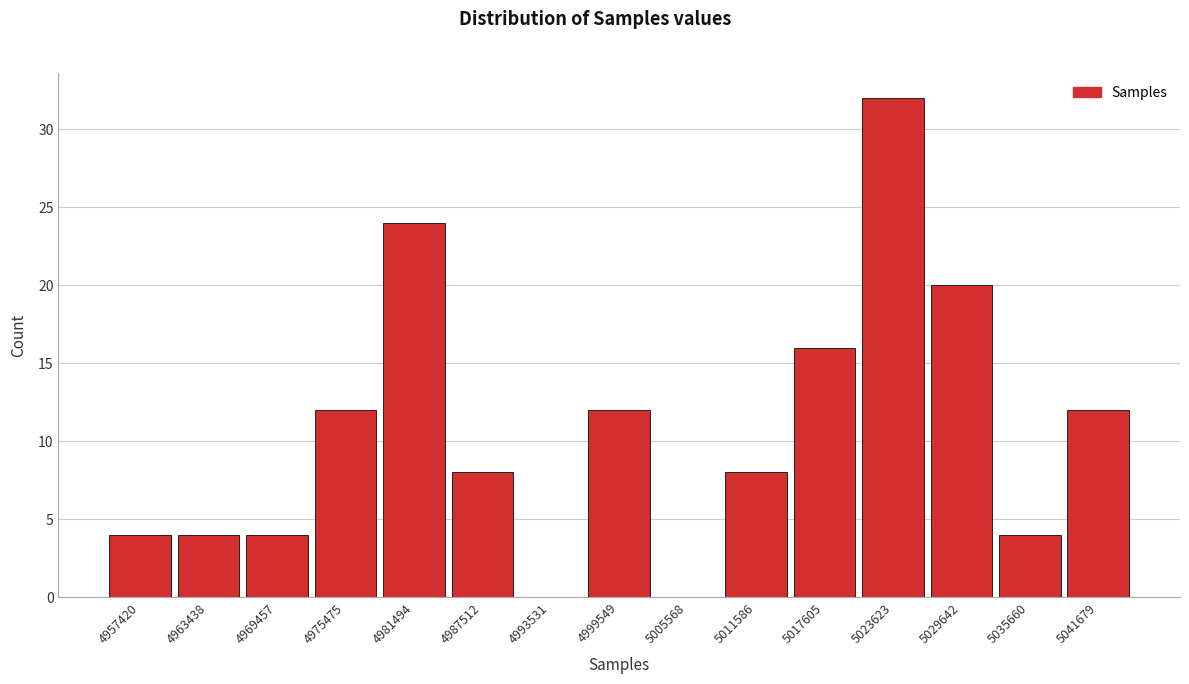

Reading right to left, list all the values displayed in this chart.

5041679=12	5035660=4	5029642=20	5023623=32	5017605=16	5011586=8	5005568=0	4999549=12	4993531=0	4987512=8	4981494=24	4975475=12	4969457=4	4963438=4	4957420=4